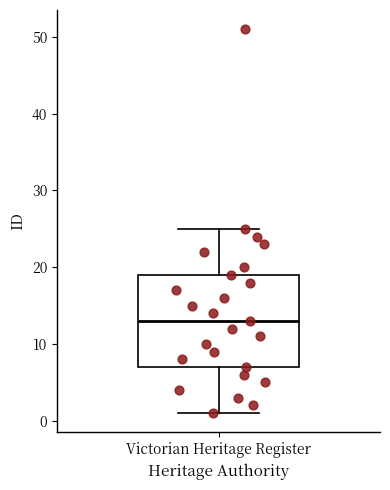

Transcribe this box plot: give where the median line is, the range the box spans, and where the two whiskers end, as read against the y-axis. The values are not printed on the chart, so give them approximately, as read against the axis.

median 13, box 7 to 19, whiskers 1 to 25